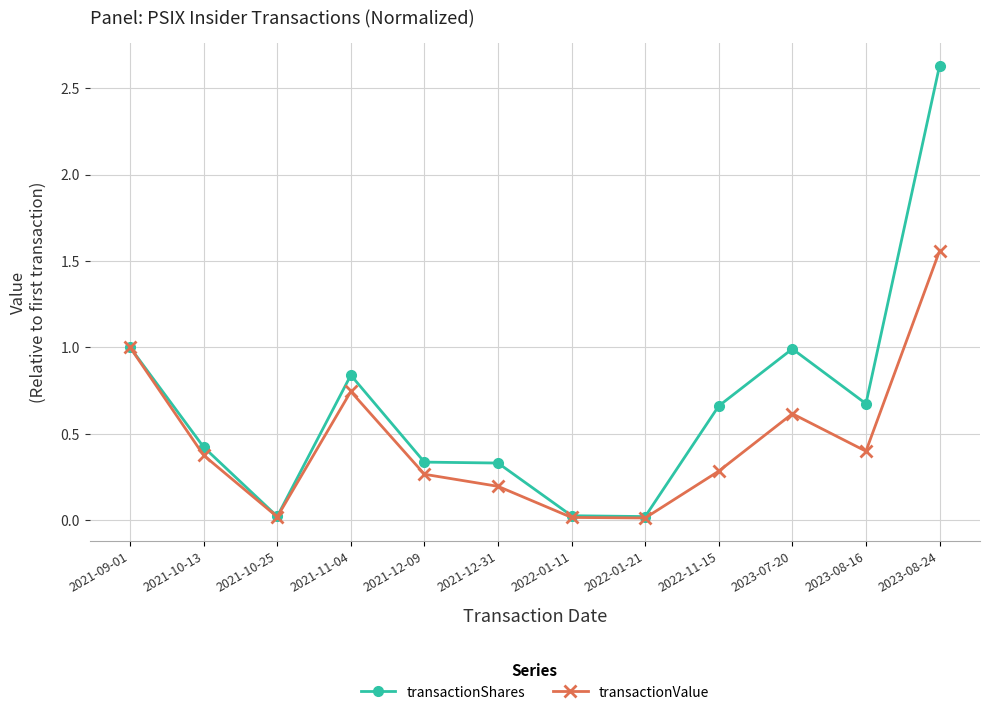

Rank the series by their average value, from highest to lowest.

transactionShares, transactionValue